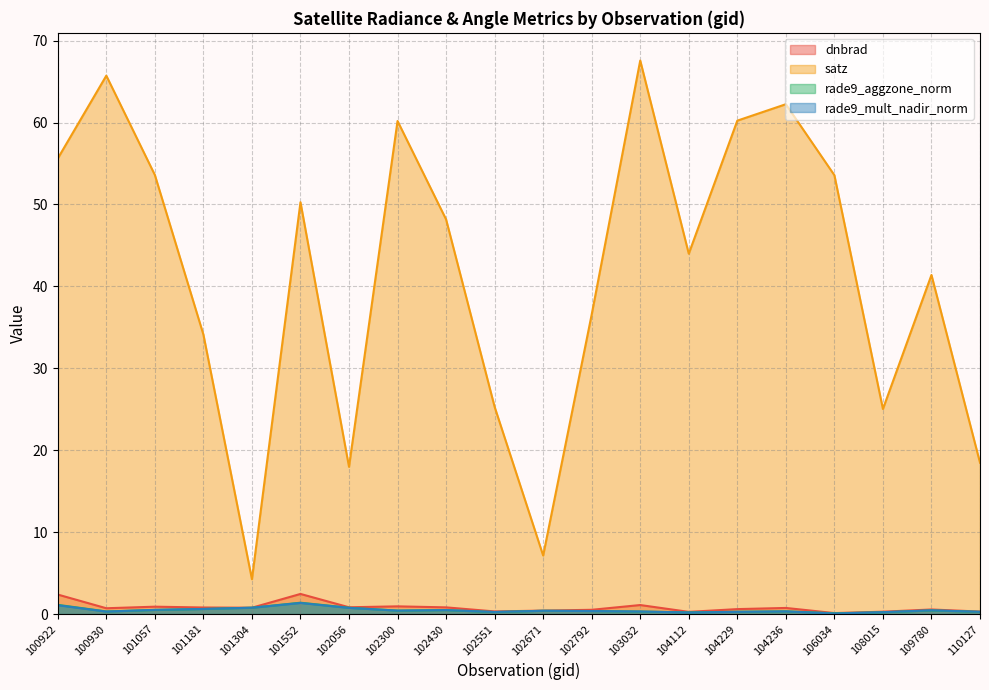

What is the average value of the dnbrad series?

0.8